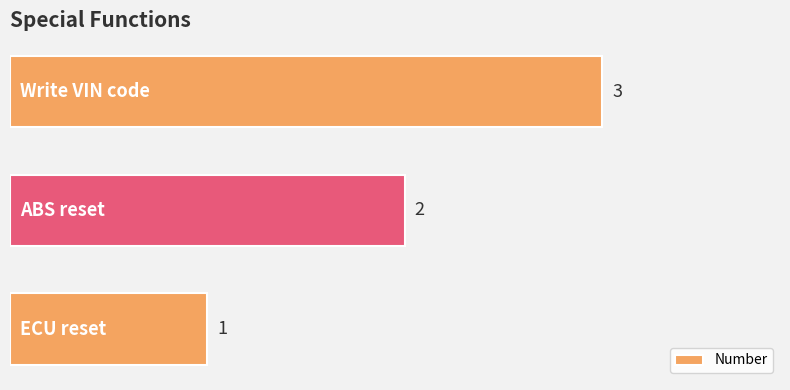

Does the chart contain any negative values?

No